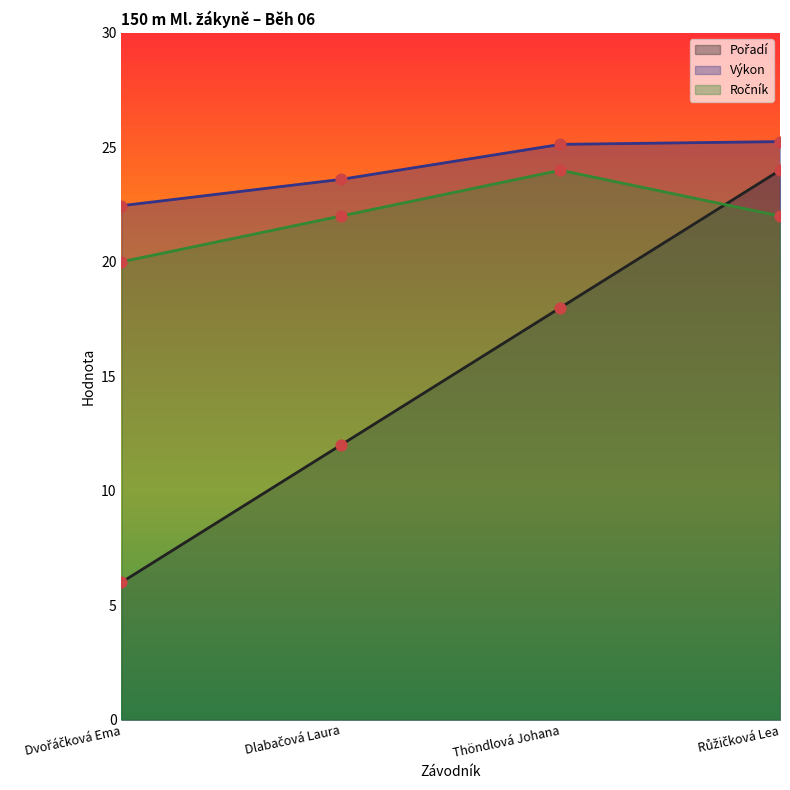

Which series reaches the maximum Y coordinate?

Výkon